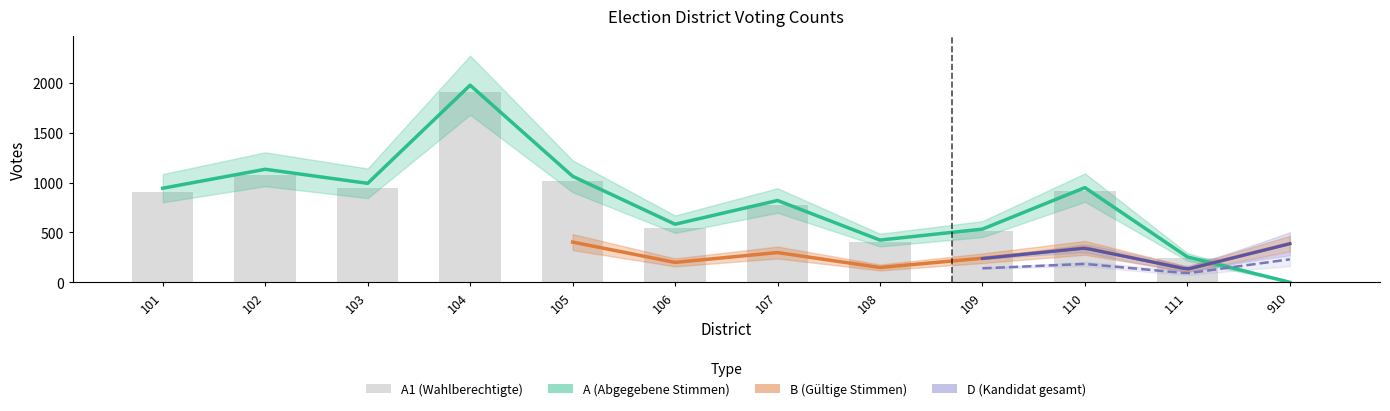

Count the number of categories in the chart.

12